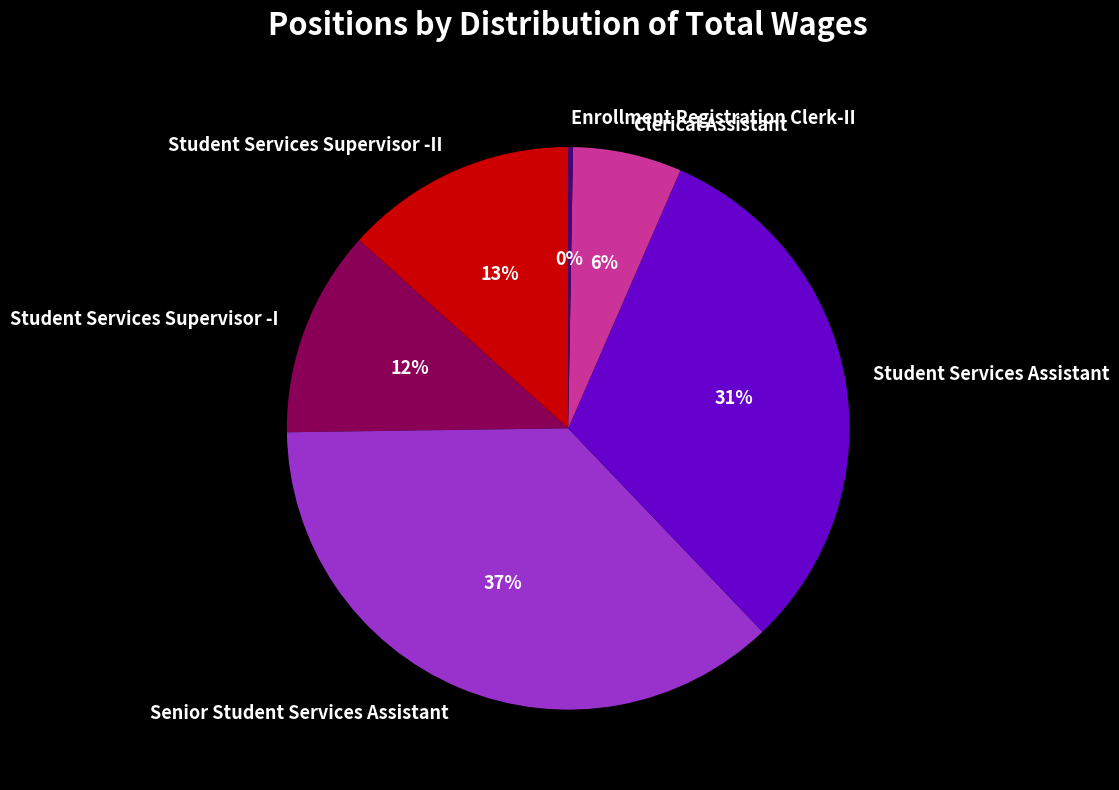

Is the sum of Clerical Assistant and Student Services Supervisor -I greater than half?

No